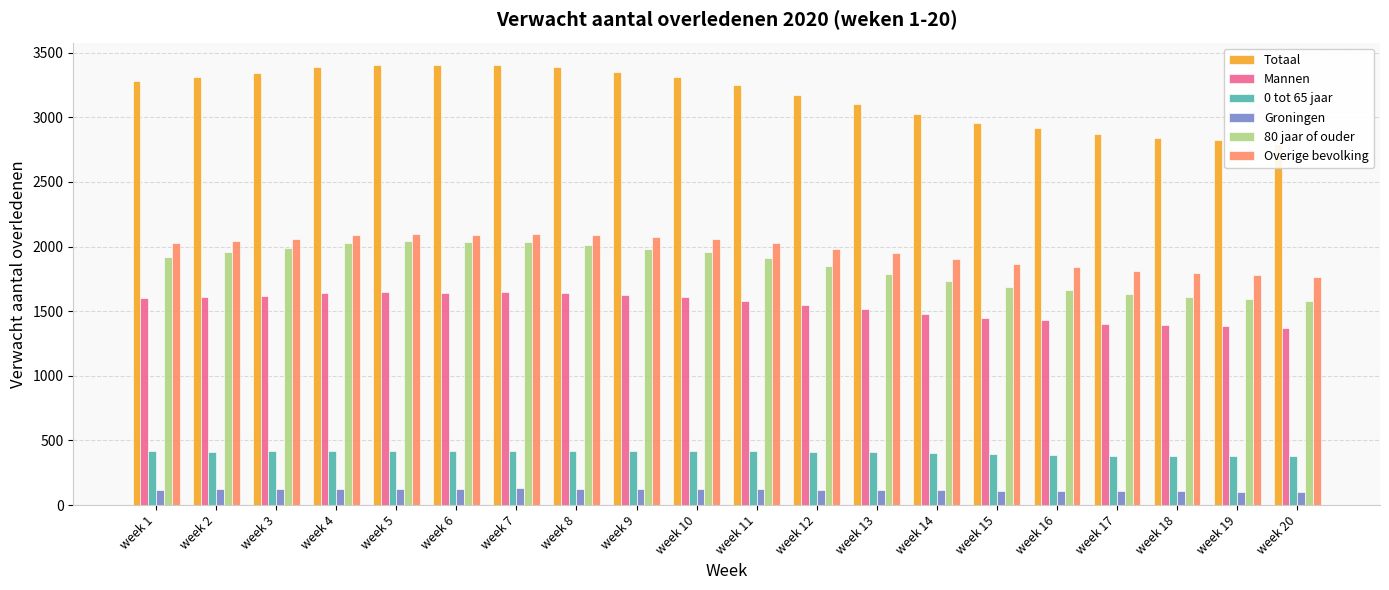

List the series in order of their peak value, lowest first.

Groningen, 0 tot 65 jaar, Mannen, 80 jaar of ouder, Overige bevolking, Totaal